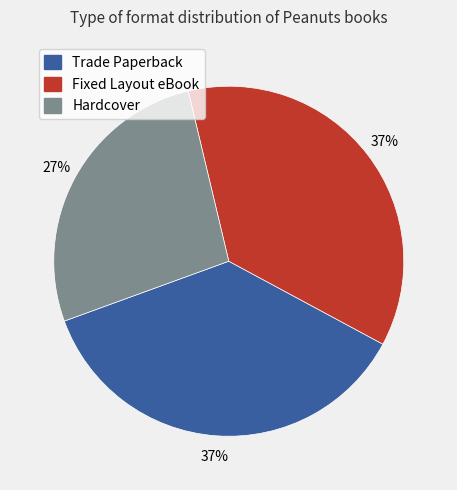

To the nearest percent, what portion does Trade Paperback represent?

37%